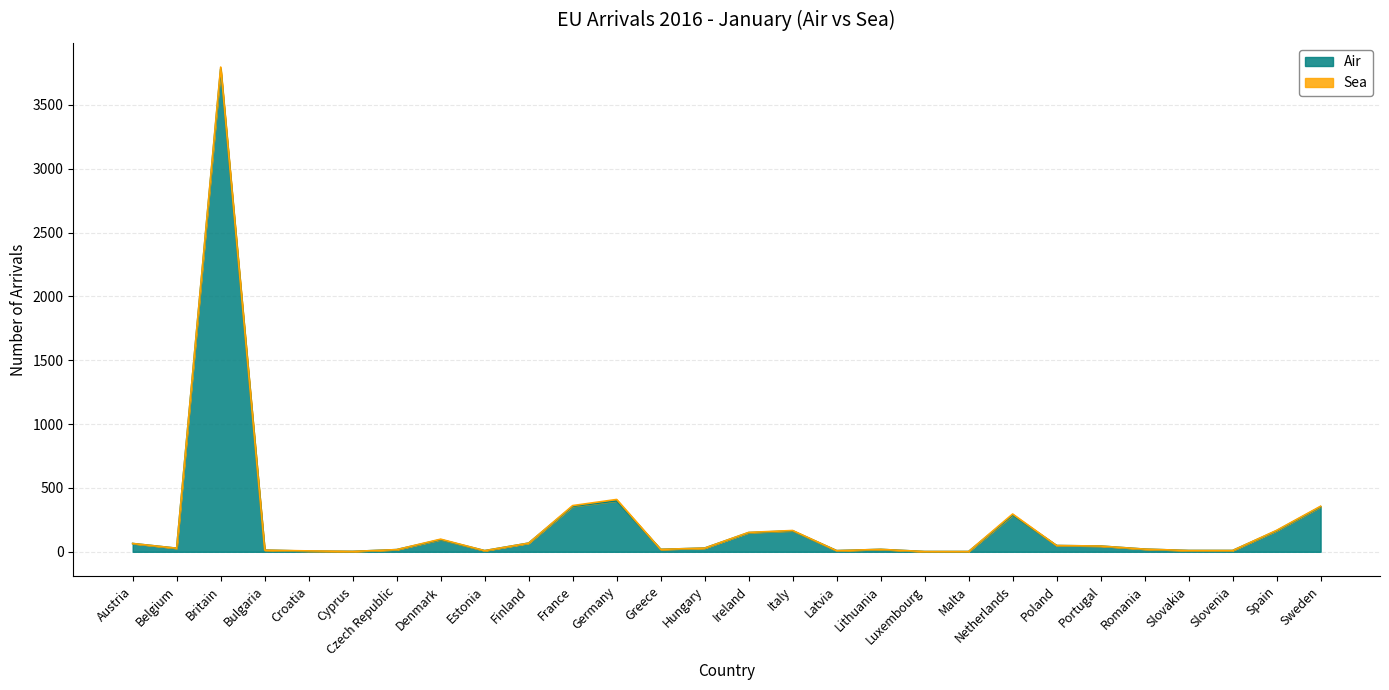

What is the label of the 24th point from the right?

Croatia